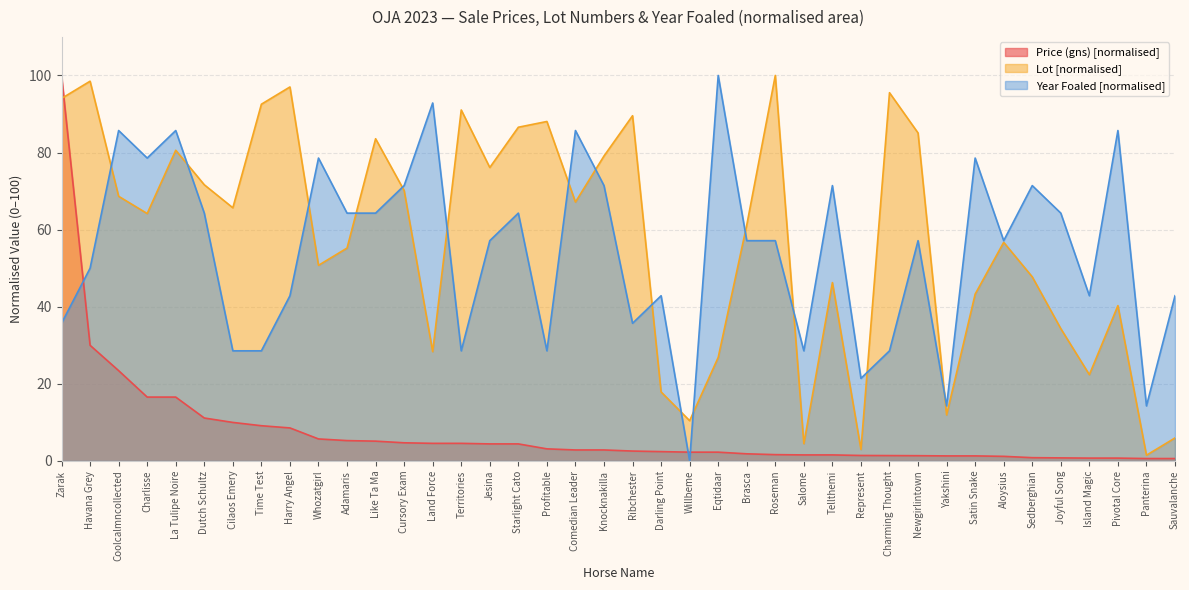

Which series has the largest range (max minus min)?

Year Foaled